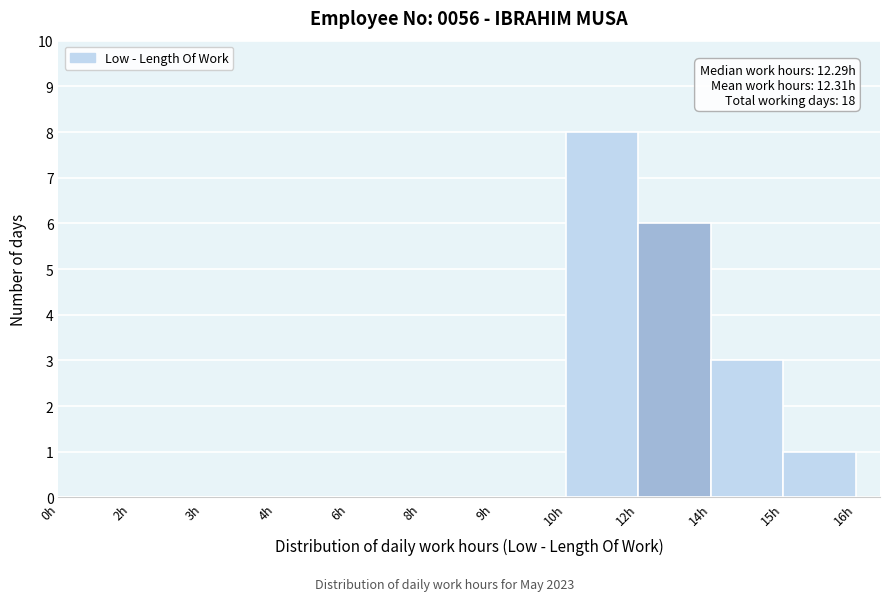

Reading left to right, transcribe all the data shown in this chart.

0h=0	2h=0	3h=0	4h=0	6h=0	8h=0	9h=0	10h=8	12h=6	14h=3	15h=1